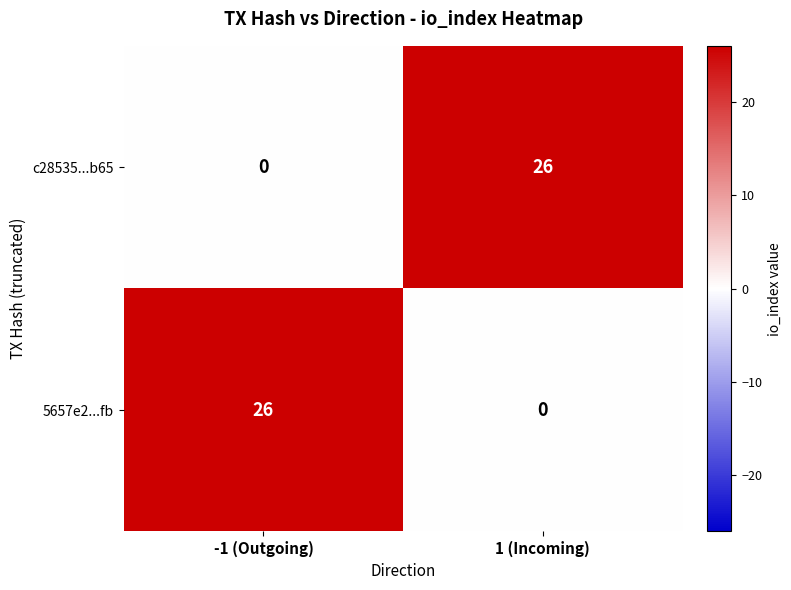

Is it true that c28535...b65 equals 13 at -1 (Outgoing)?

False